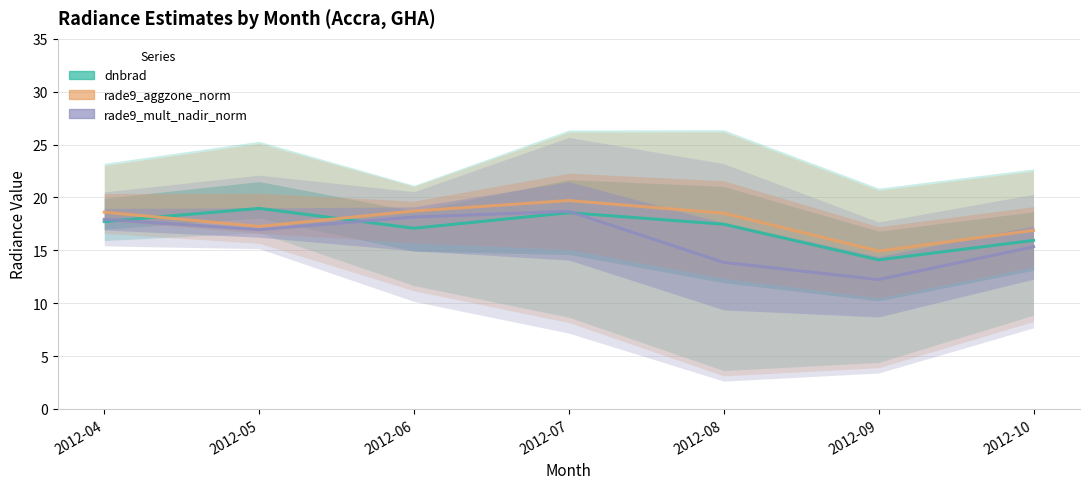

What is the difference between the maximum and minimum values in the rade9_mult_nadir_norm series?

6.5